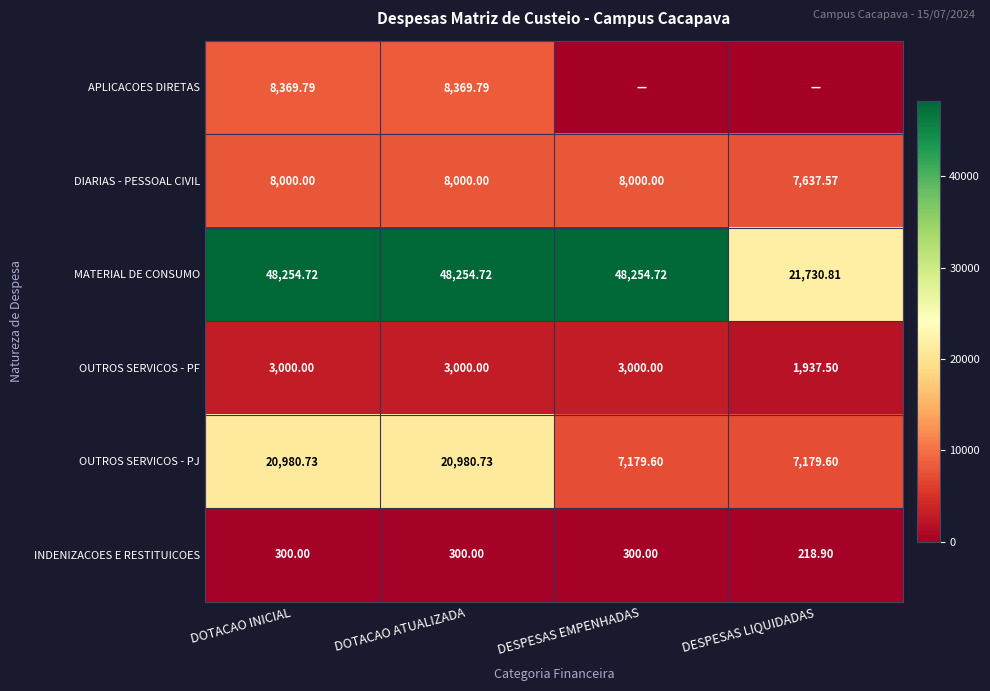

Where does the OUTROS SERVICOS - PJ series first go above 20980?

DOTACAO INICIAL